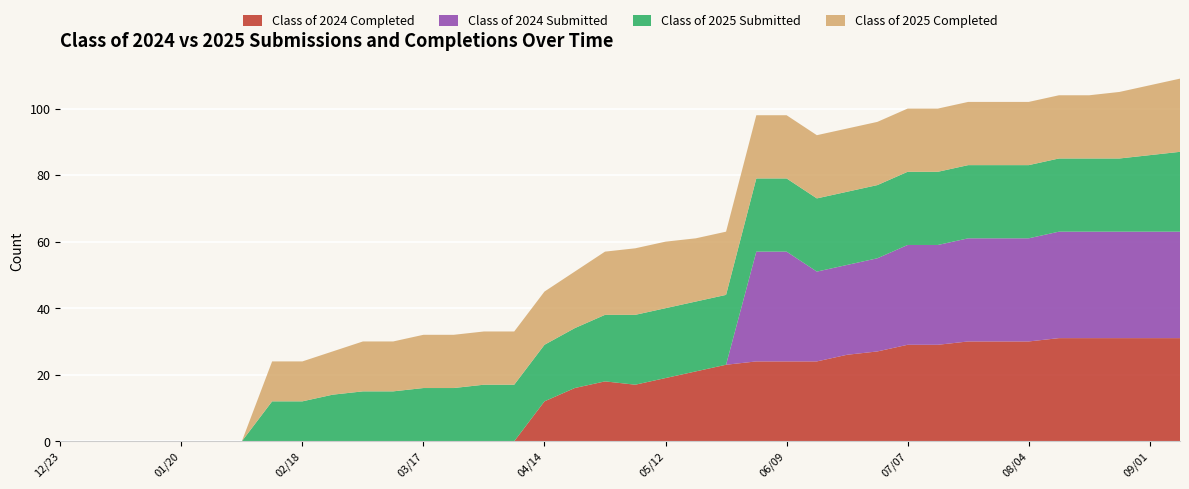

Reading right to left, list all the values displayed in this chart.

Class of 2024 Completed: 09/08=31	09/01=31	08/25=31	08/18=31	08/11=31	08/04=30	07/28=30	07/21=30	07/14=29	07/07=29	06/30=27	06/21=26	06/16=24	06/09=24	06/02=24	05/26=23	05/19=21	05/12=19	05/06=17	04/28=18	04/21=16	04/14=12	04/07=0	03/31=0	03/24=0	03/17=0	03/10=0	03/03=0	02/24=0	02/18=0	02/10=0	02/03=0	01/27=0	01/20=0	01/14=0	01/06=0	12/30=0	12/23=0
Class of 2024 Submitted: 09/08=32	09/01=32	08/25=32	08/18=32	08/11=32	08/04=31	07/28=31	07/21=31	07/14=30	07/07=30	06/30=28	06/21=27	06/16=27	06/09=33	06/02=33	05/26=0	05/19=0	05/12=0	05/06=0	04/28=0	04/21=0	04/14=0	04/07=0	03/31=0	03/24=0	03/17=0	03/10=0	03/03=0	02/24=0	02/18=0	02/10=0	02/03=0	01/27=0	01/20=0	01/14=0	01/06=0	12/30=0	12/23=0
Class of 2025 Submitted: 09/08=24	09/01=23	08/25=22	08/18=22	08/11=22	08/04=22	07/28=22	07/21=22	07/14=22	07/07=22	06/30=22	06/21=22	06/16=22	06/09=22	06/02=22	05/26=21	05/19=21	05/12=21	05/06=21	04/28=20	04/21=18	04/14=17	04/07=17	03/31=17	03/24=16	03/17=16	03/10=15	03/03=15	02/24=14	02/18=12	02/10=12	02/03=0	01/27=0	01/20=0	01/14=0	01/06=0	12/30=0	12/23=0
Class of 2025 Completed: 09/08=22	09/01=21	08/25=20	08/18=19	08/11=19	08/04=19	07/28=19	07/21=19	07/14=19	07/07=19	06/30=19	06/21=19	06/16=19	06/09=19	06/02=19	05/26=19	05/19=19	05/12=20	05/06=20	04/28=19	04/21=17	04/14=16	04/07=16	03/31=16	03/24=16	03/17=16	03/10=15	03/03=15	02/24=13	02/18=12	02/10=12	02/03=0	01/27=0	01/20=0	01/14=0	01/06=0	12/30=0	12/23=0